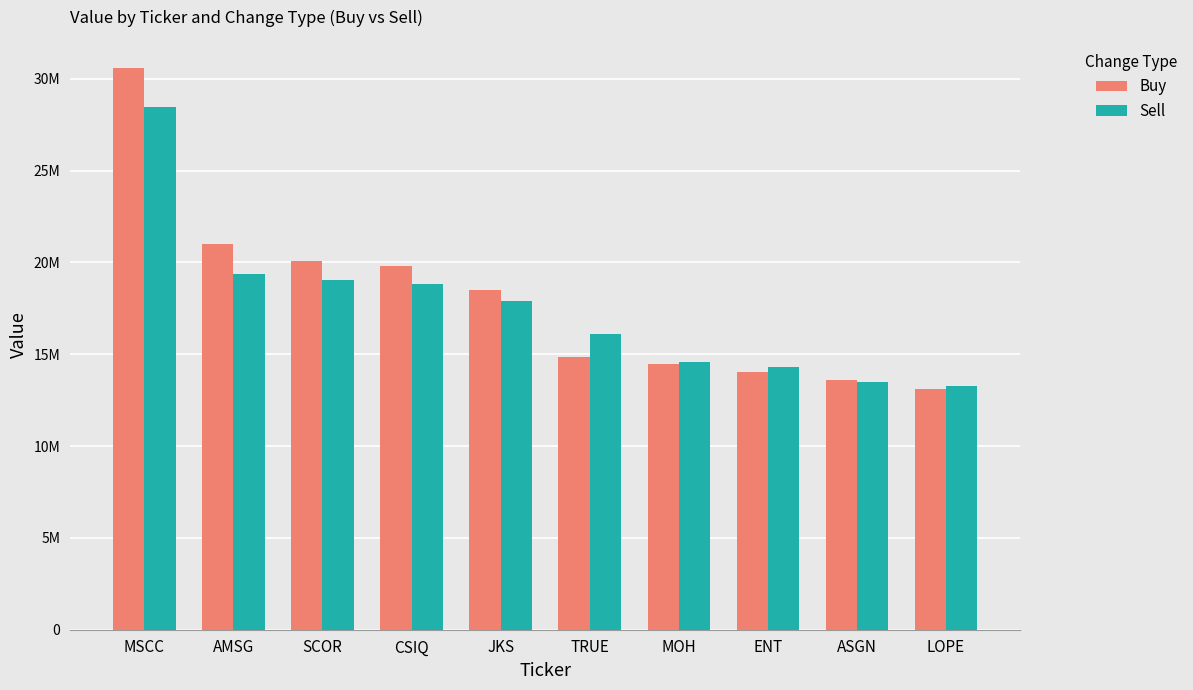

What is the sum of the Sell values at AMSG and MSCC?

47845000